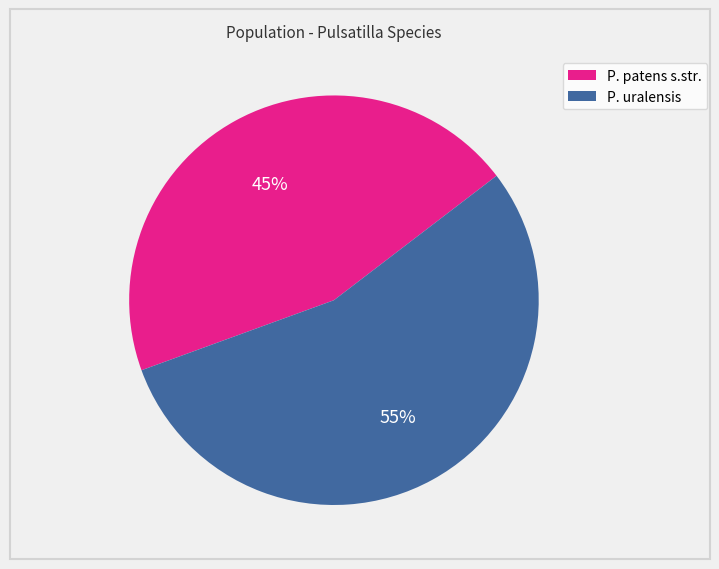

Count the number of slices in the pie.

2